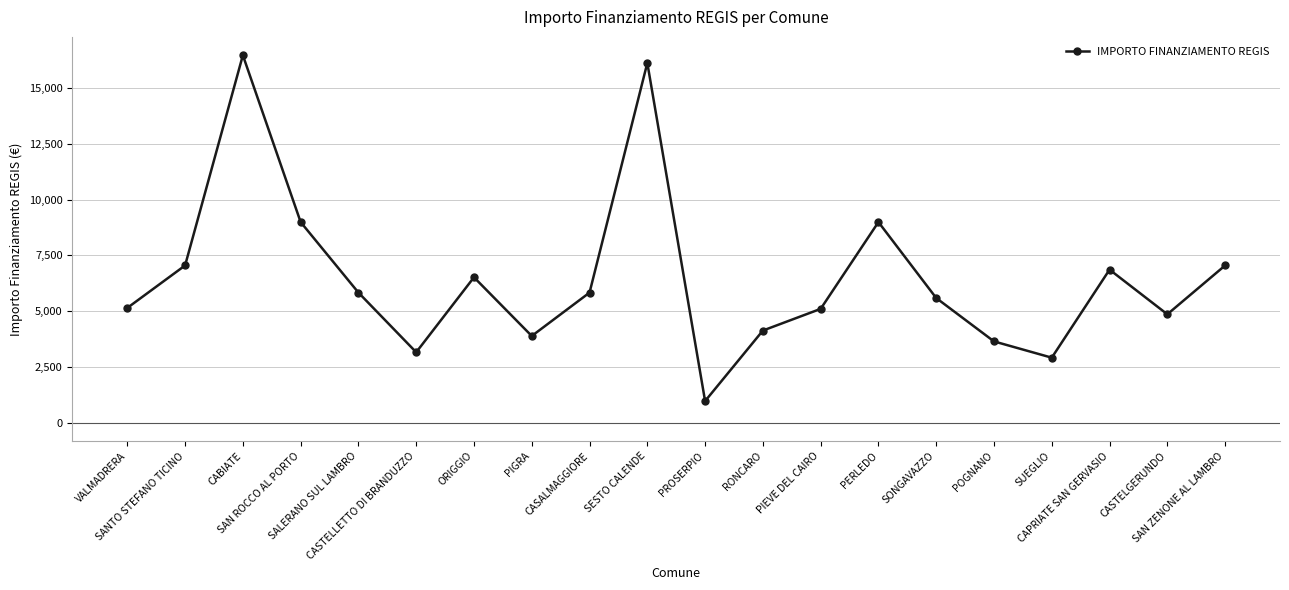

What is the sum of all values?

129109